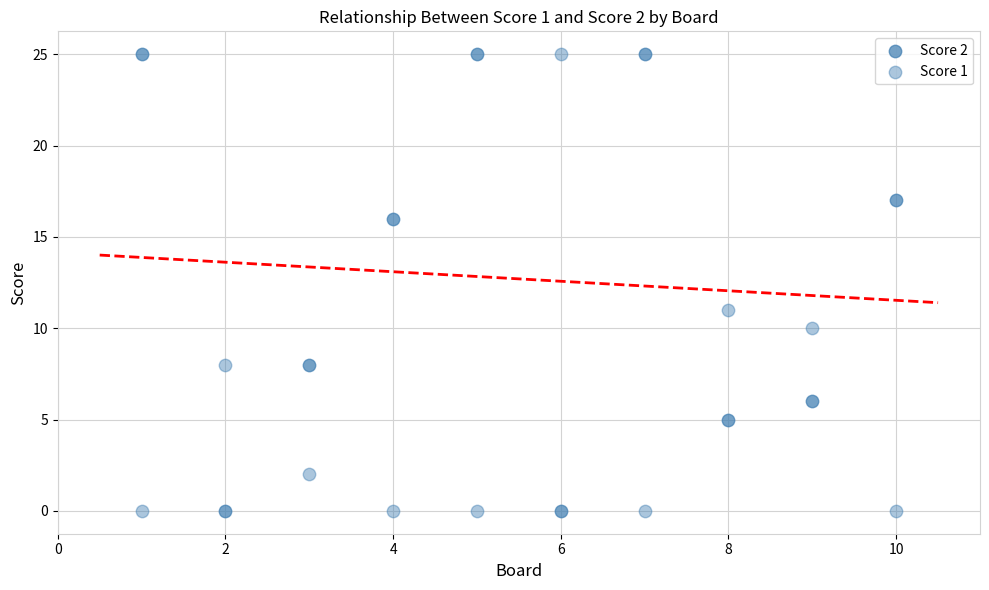

How many data points are displayed?

20